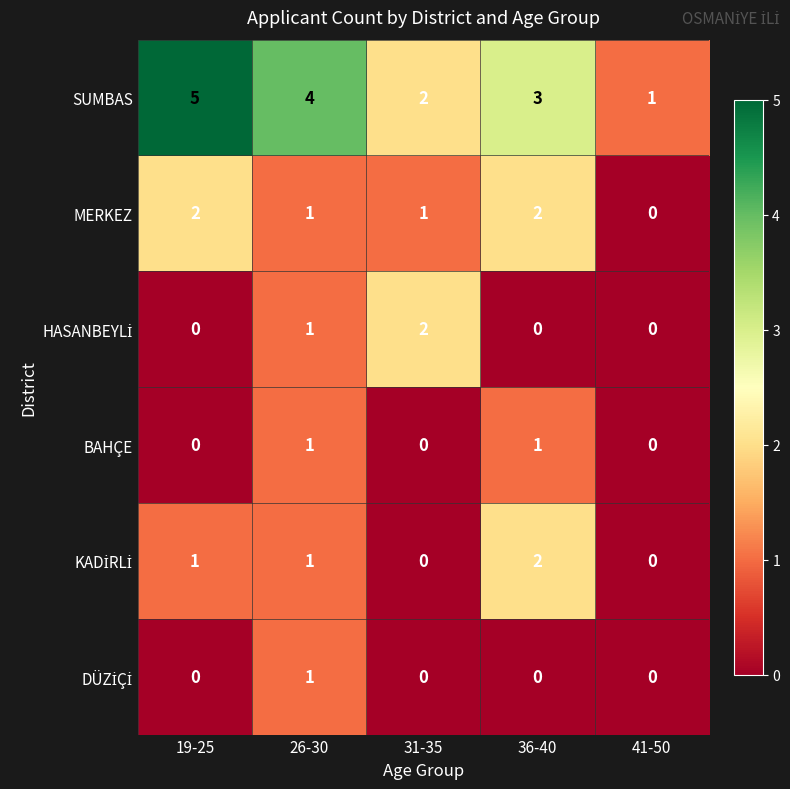

What is the maximum value shown in the chart?

5